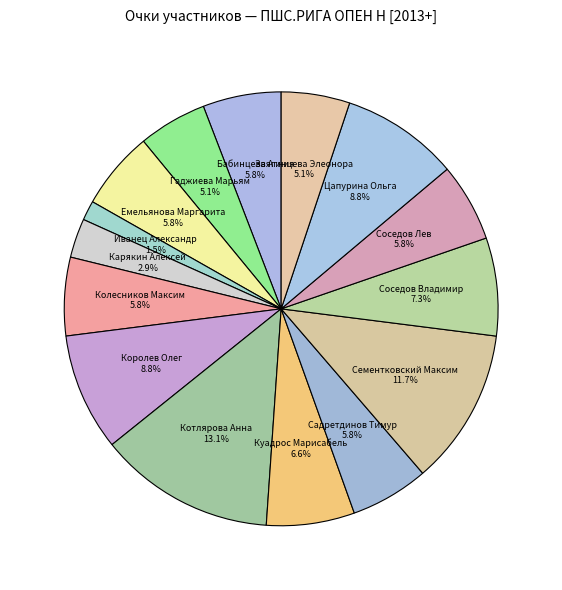

To the nearest percent, what is the combined percentage of Садретдинов Тимур and Емельянова Маргарита?

12%